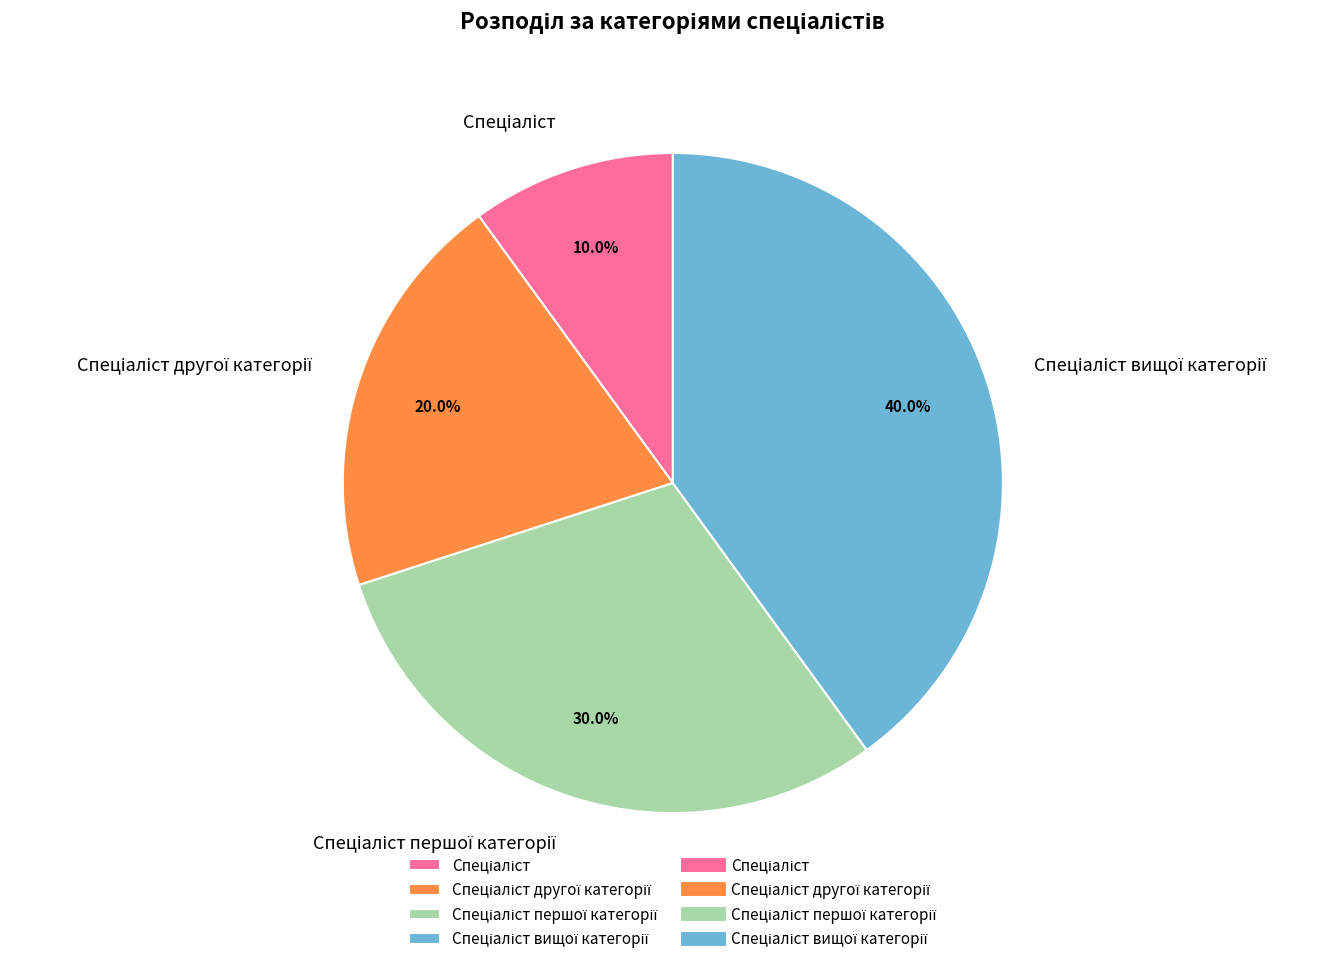

Is there any slice that represents more than half of the pie?

No